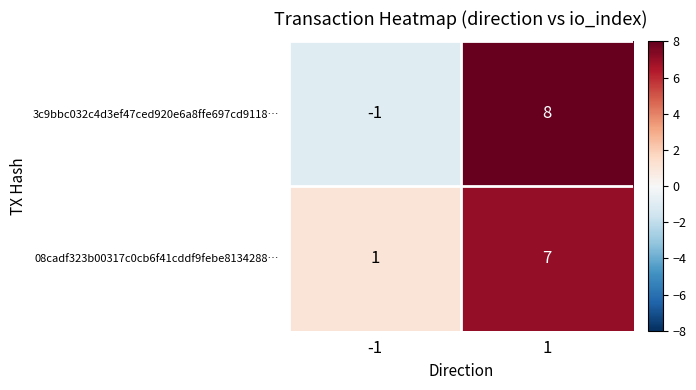

What is the average value of the 3c9bbc032c4d3ef47ced920e6a8ffe697cd9118… series?

4